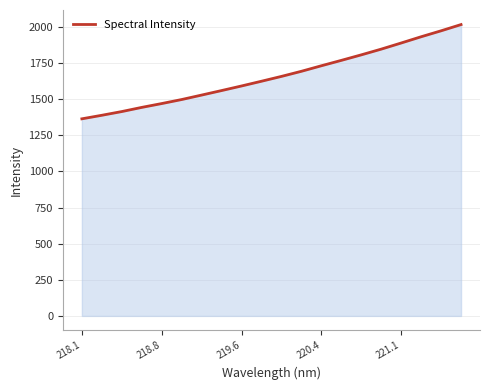

What is the smallest value displayed?

1363.5